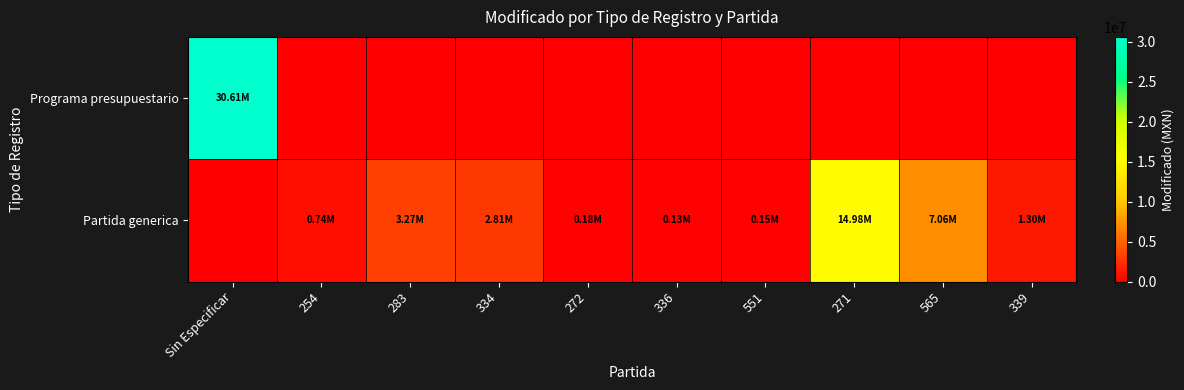

How many series are shown in this chart?

2